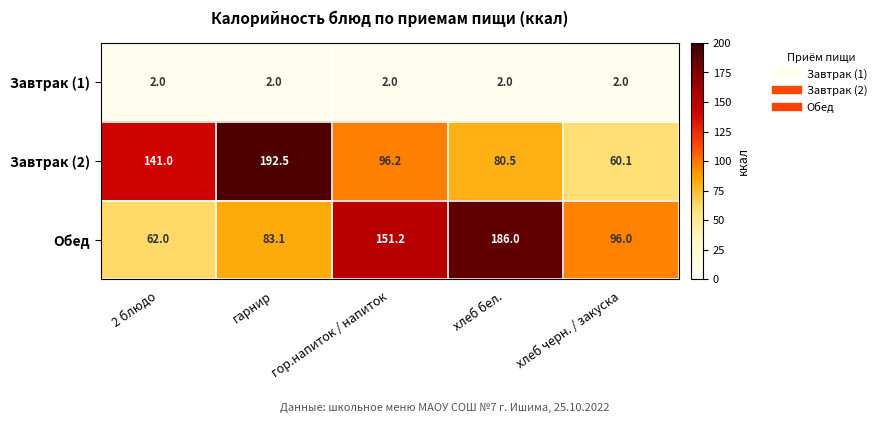

Between гор.напиток / напиток and хлеб черн. / закуска, which series saw the biggest shift?

Обед